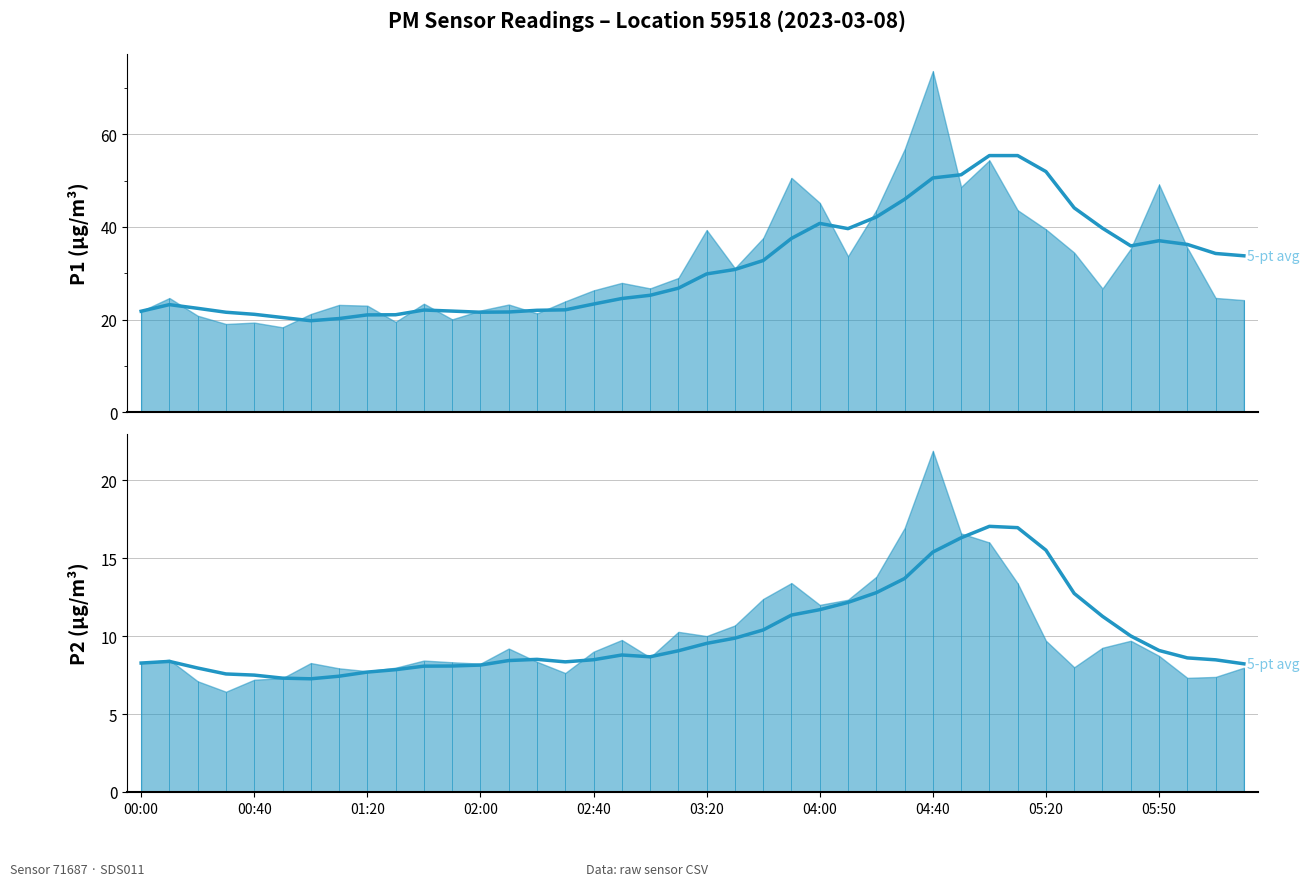

How many interior local peaks does the P2 rolling avg series have?

4